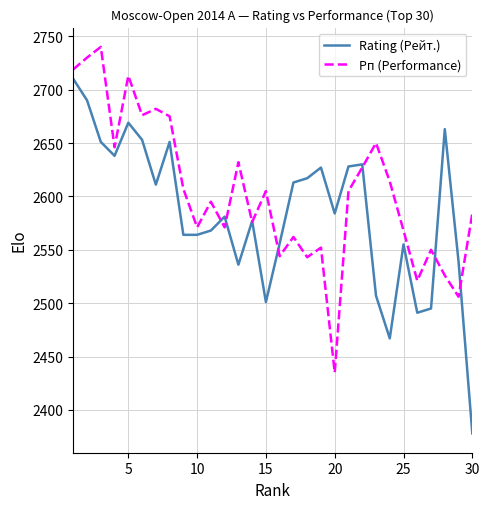

Count the number of categories in the chart.

30